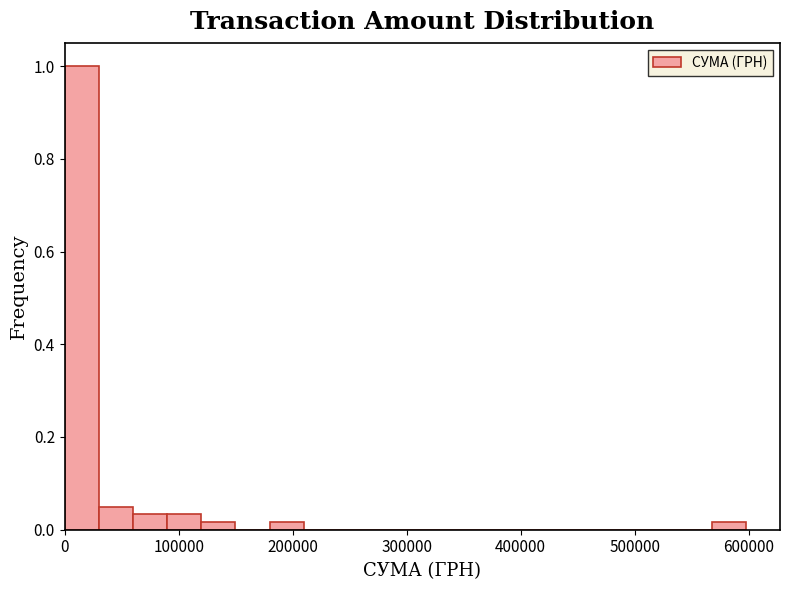

Read against the x-axis, roughly where is the centre of the tallest bar?

20000